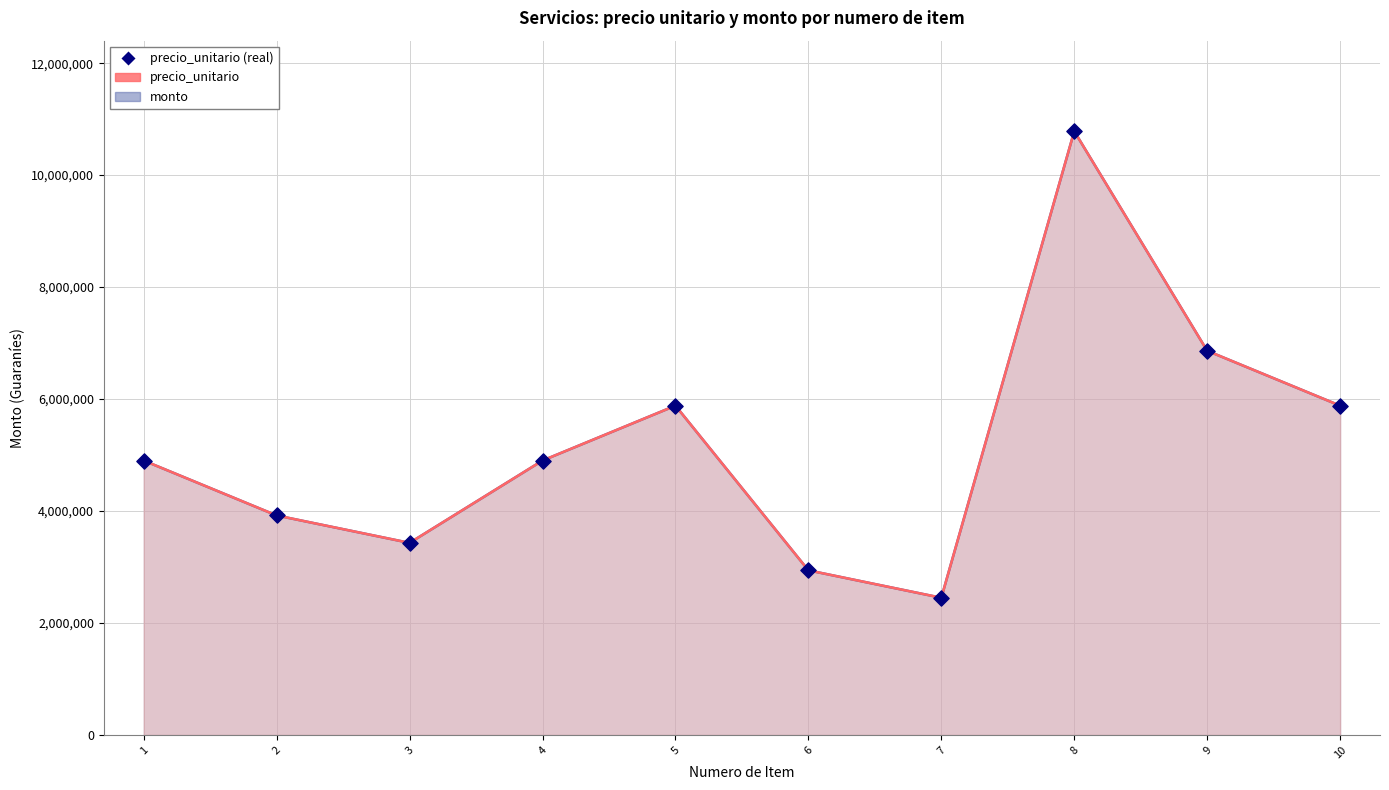

Approximately how many times larger is the value at 4 compared to 7?

2.0